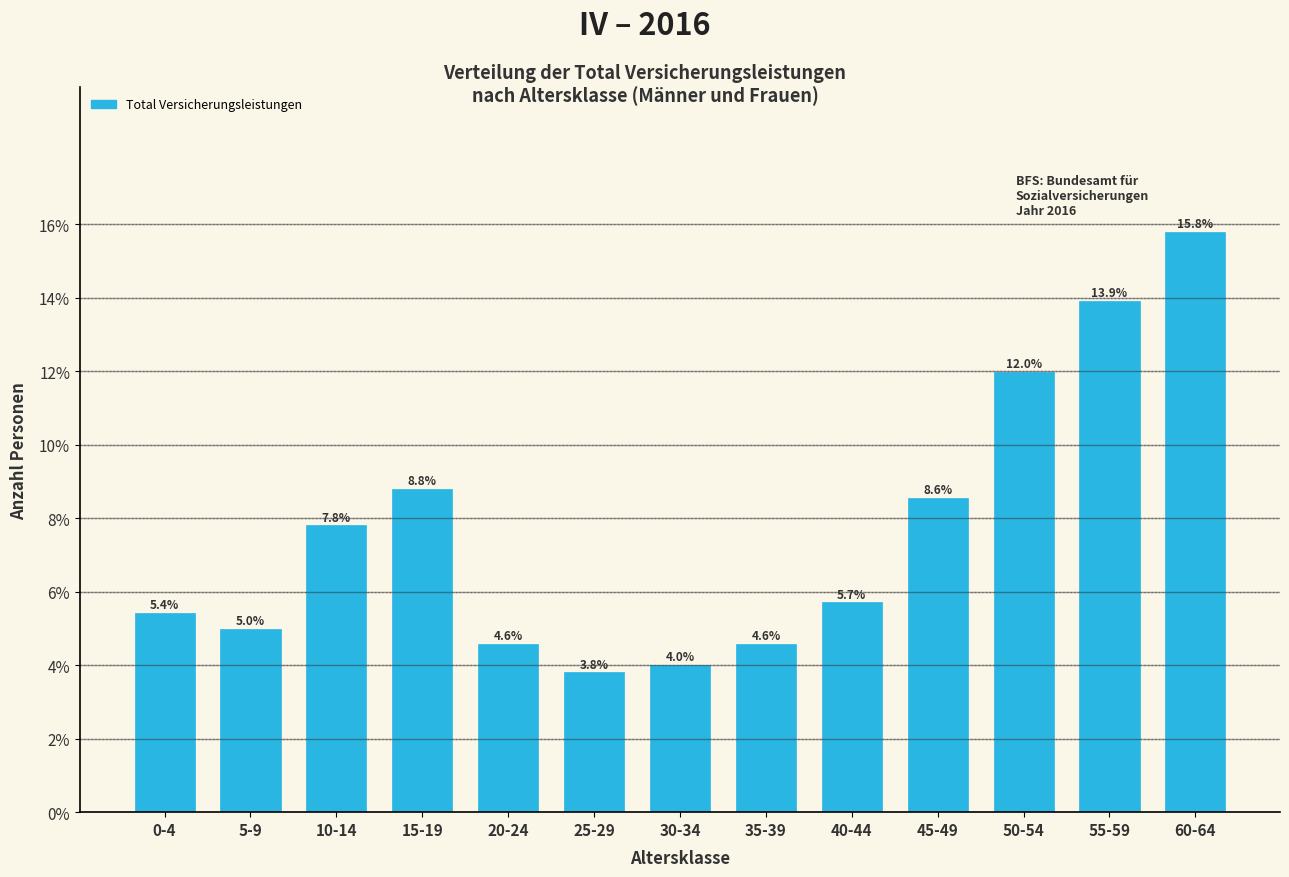

Reading left to right, extract all data points from this chart.

0-4=5.4	5-9=5.0	10-14=7.8	15-19=8.8	20-24=4.6	25-29=3.8	30-34=4.0	35-39=4.6	40-44=5.7	45-49=8.6	50-54=12.0	55-59=13.9	60-64=15.8